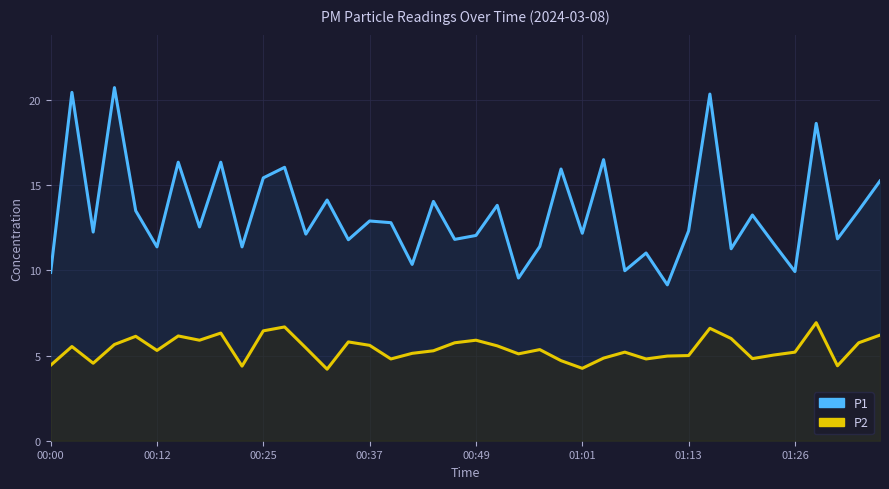

What is the difference between the highest and lowest values at 8?

10.0